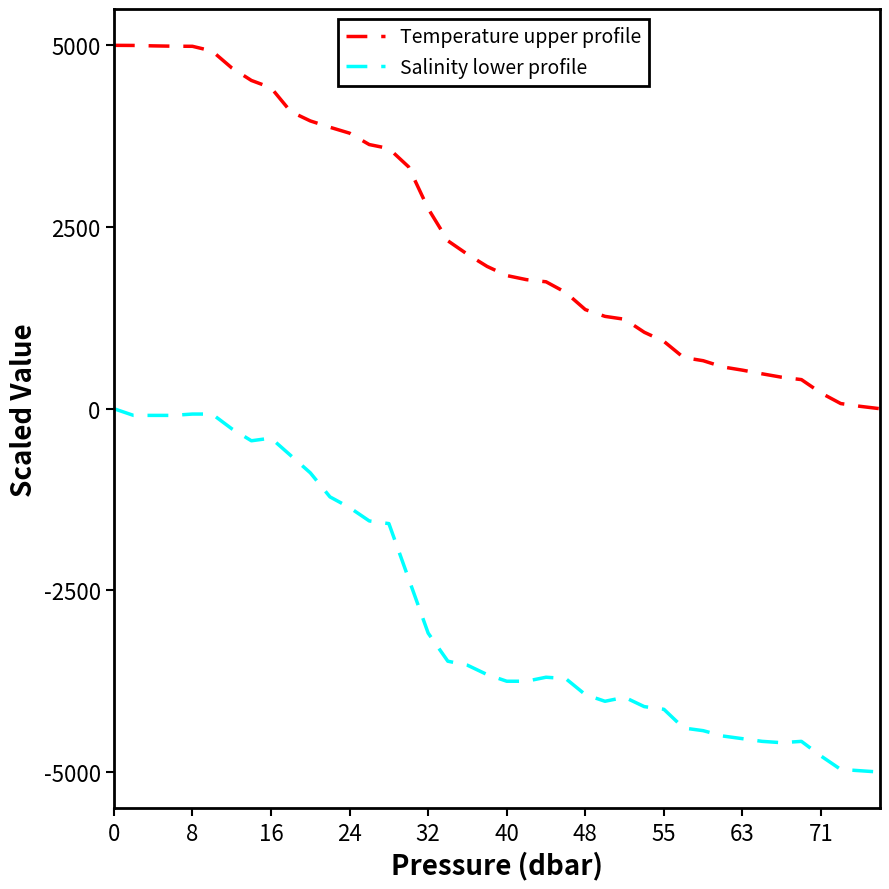

What is the difference between the maximum and minimum values in the Salinity lower profile series?

5000.0